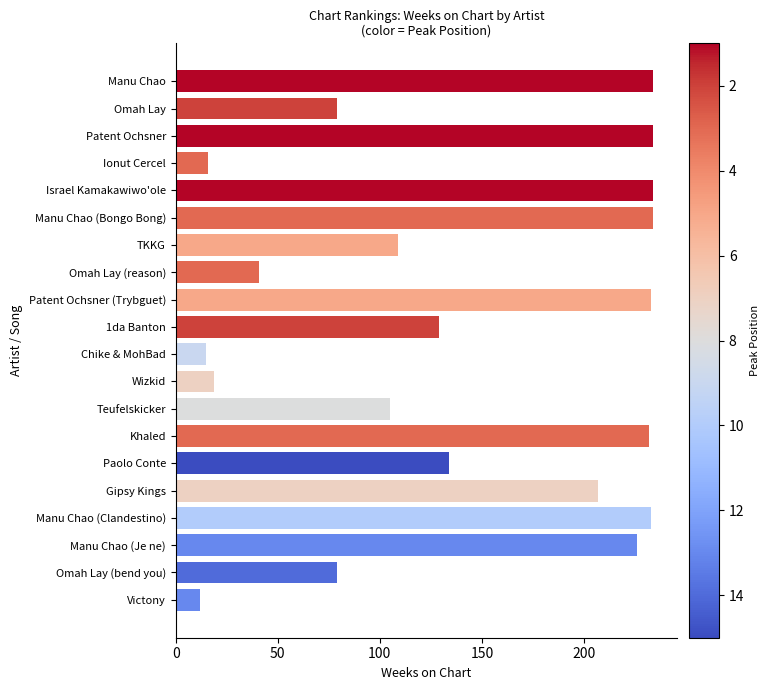

At which category does the chart reach its minimum across all series?

Victony